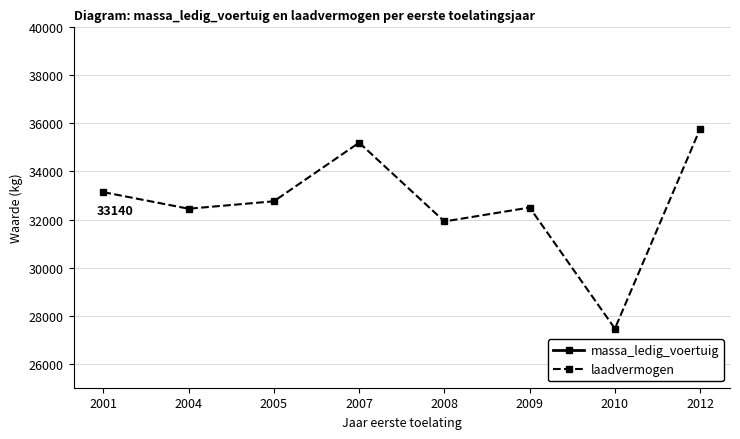

Is it true that massa_ledig_voertuig equals 1757 at 2007?

False